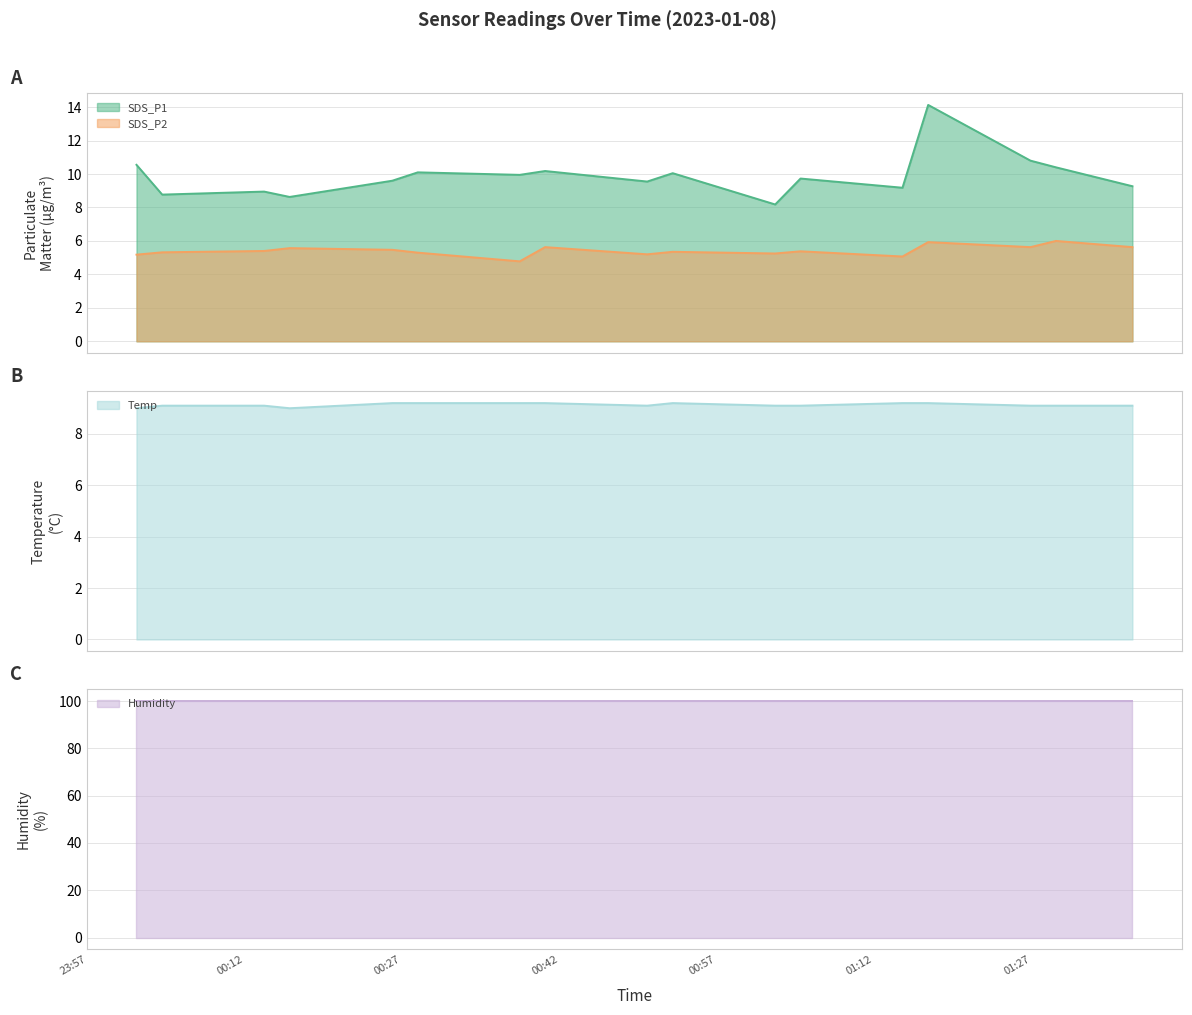

What is the spread (max minus min) of values at 2023/01/08 01:26:55?

94.3